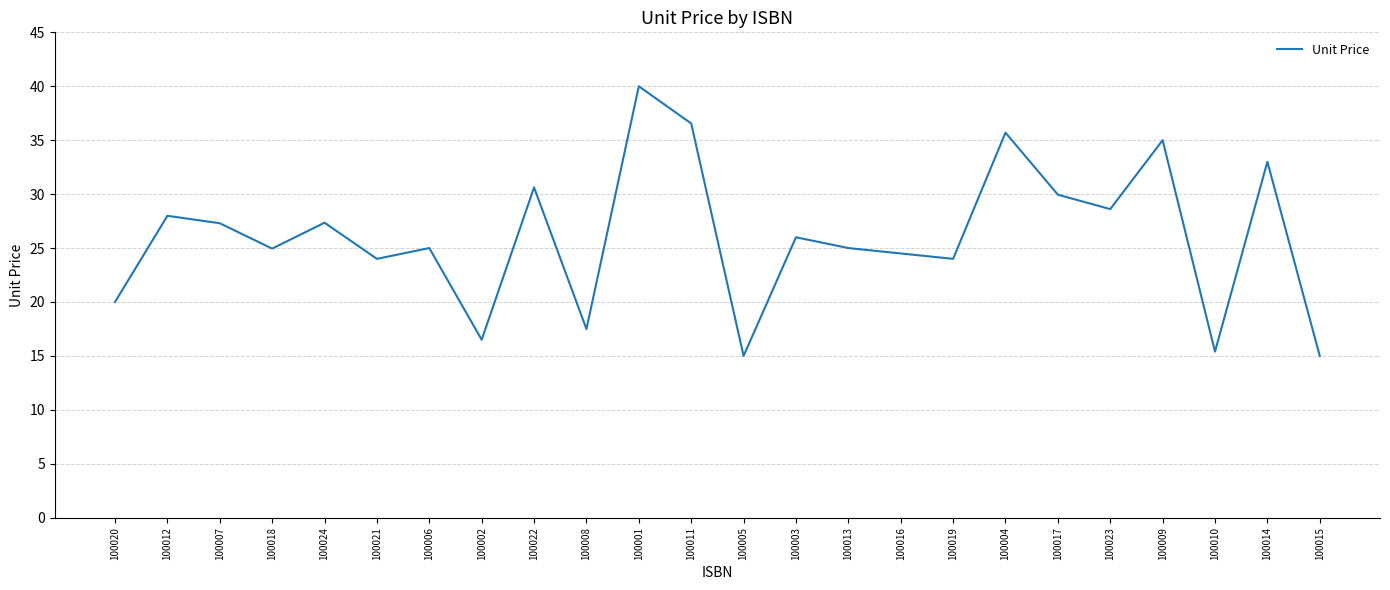

Which has a higher value, 100020 or 100019?

100019